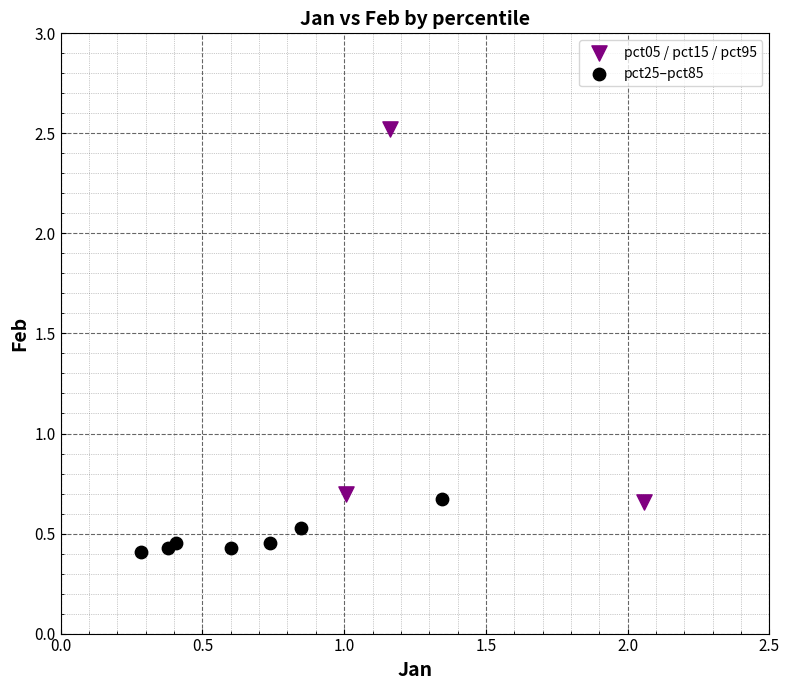

Which series reaches the minimum Y coordinate?

pct25–pct85